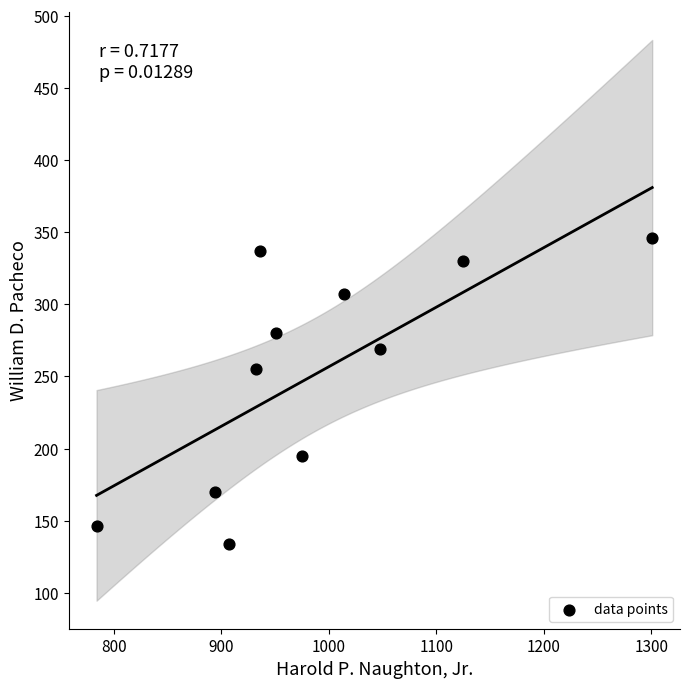

What Y value in the scatter plot is closest to 240?

255